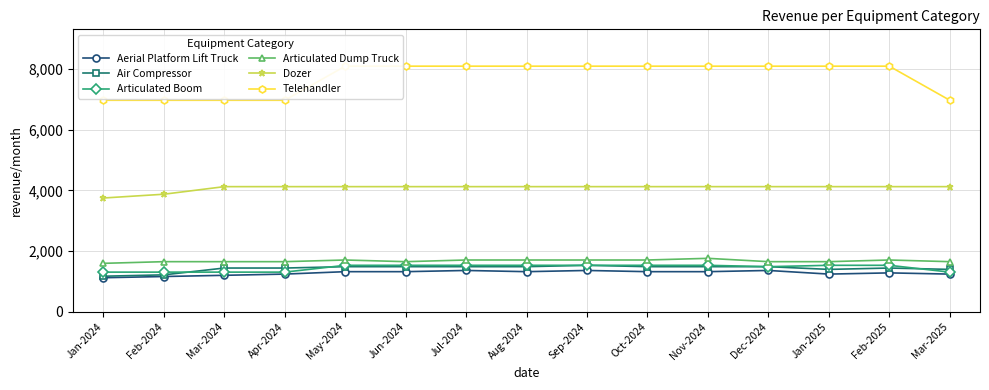

At which label is Aerial Platform Lift Truck closest to 1240?

Apr-2024